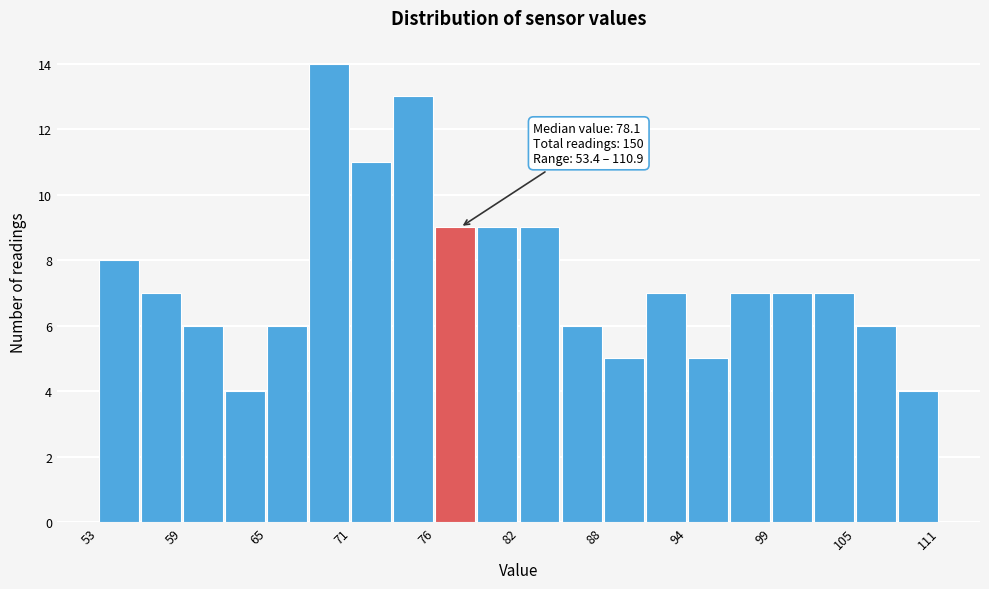

Read against the x-axis, roughly where is the centre of the tallest bar?

69